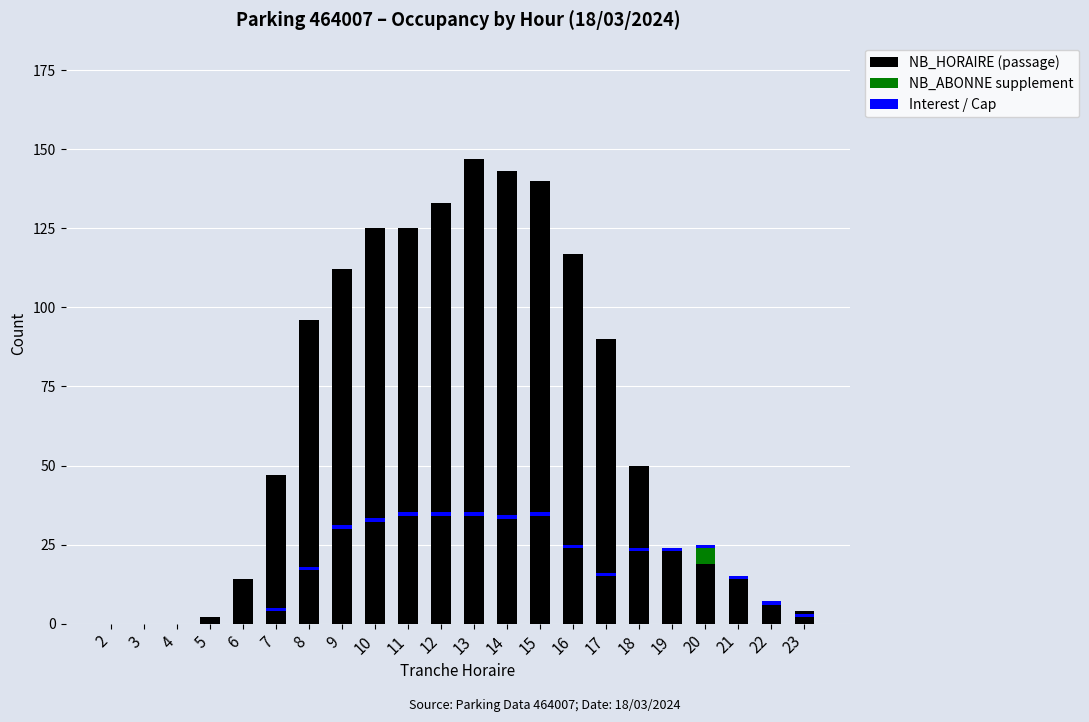

What is the maximum value for NB_ABONNE supplement?

5.0